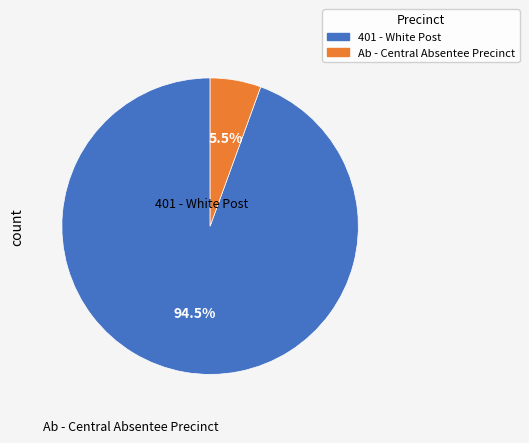

Which slice is the largest?

401 - White Post